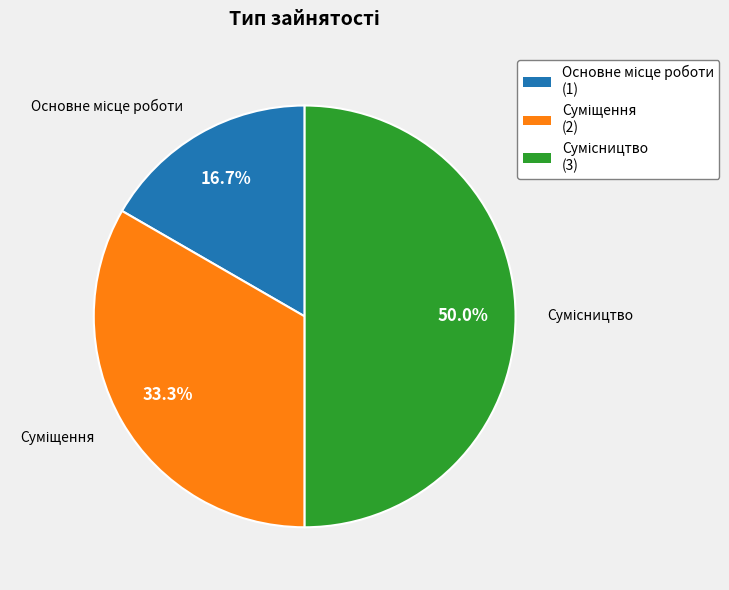

The Сумісництво slice represents 57% of the pie. True or false?

False